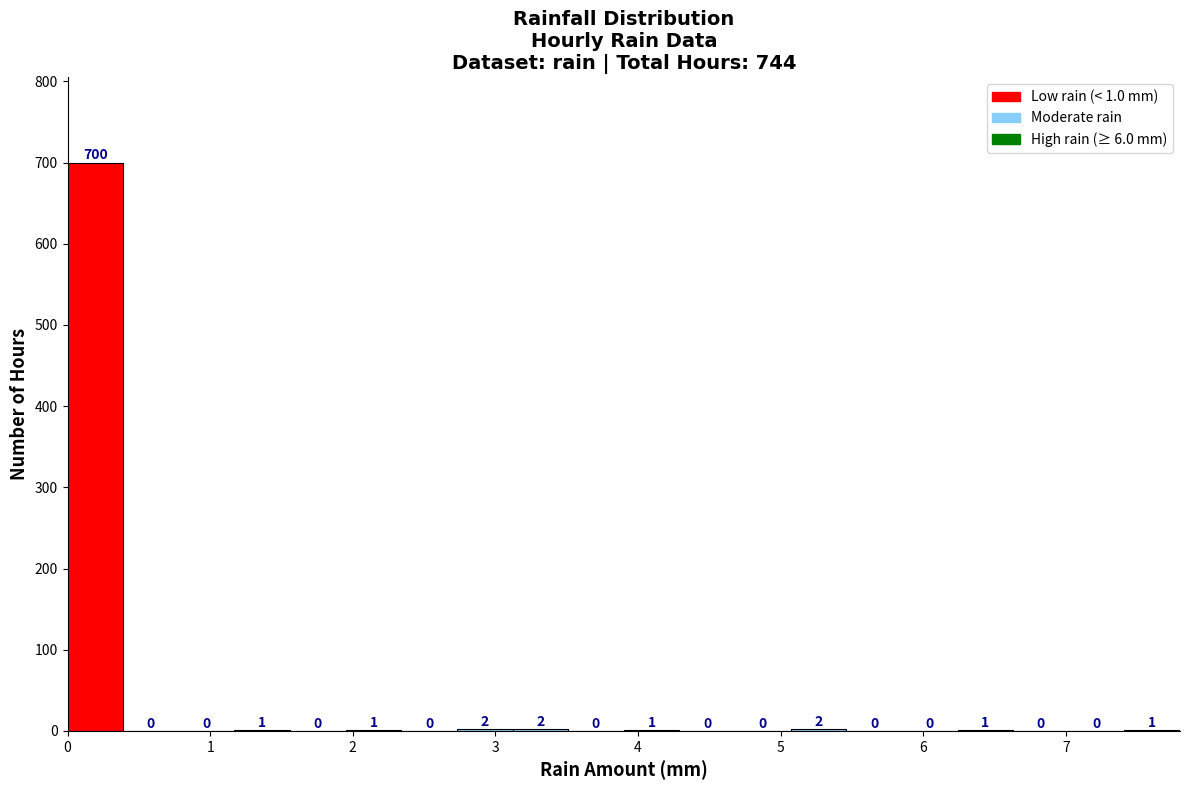

Around what value on the x-axis is the tallest bar? Give the approximate position of its centre, as read against the axis.

0.2